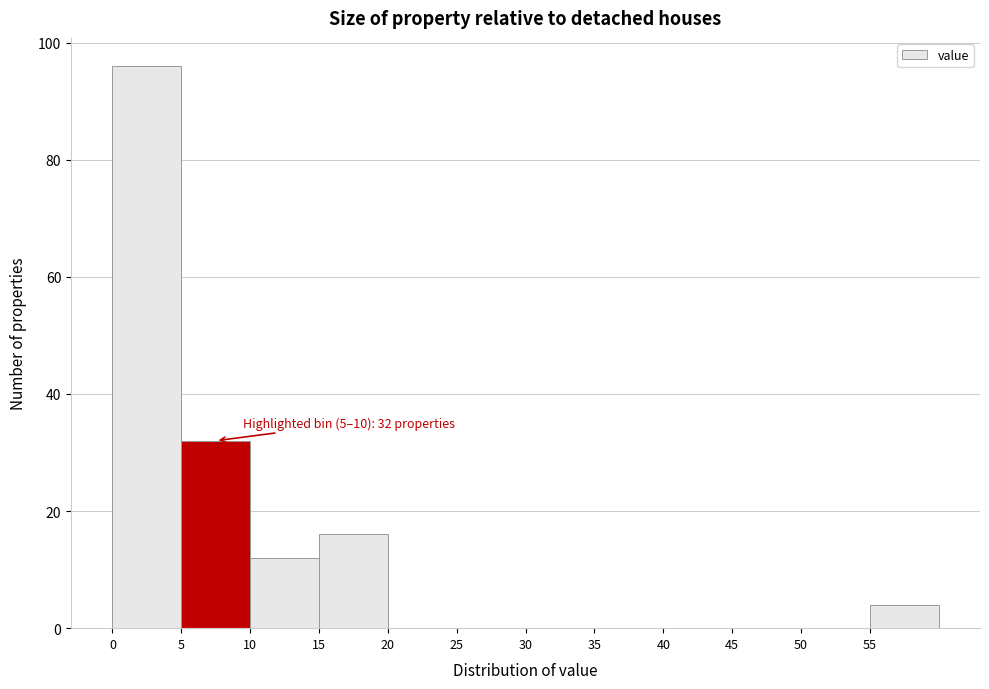

Over which range of the x-axis is the bar tallest?

0 to 5